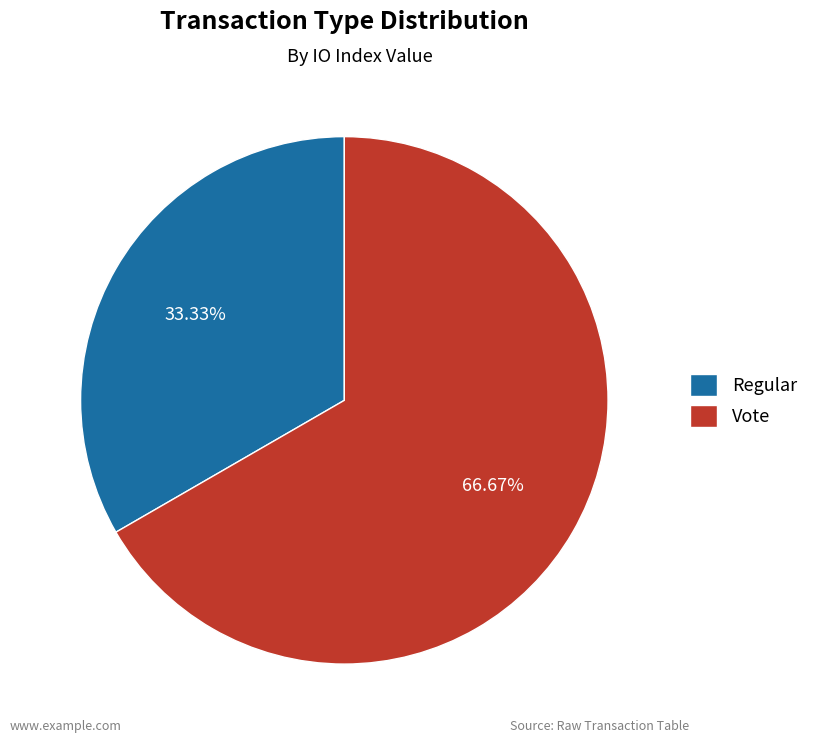

What is the ratio of the value at Regular to the value at Vote?

0.5